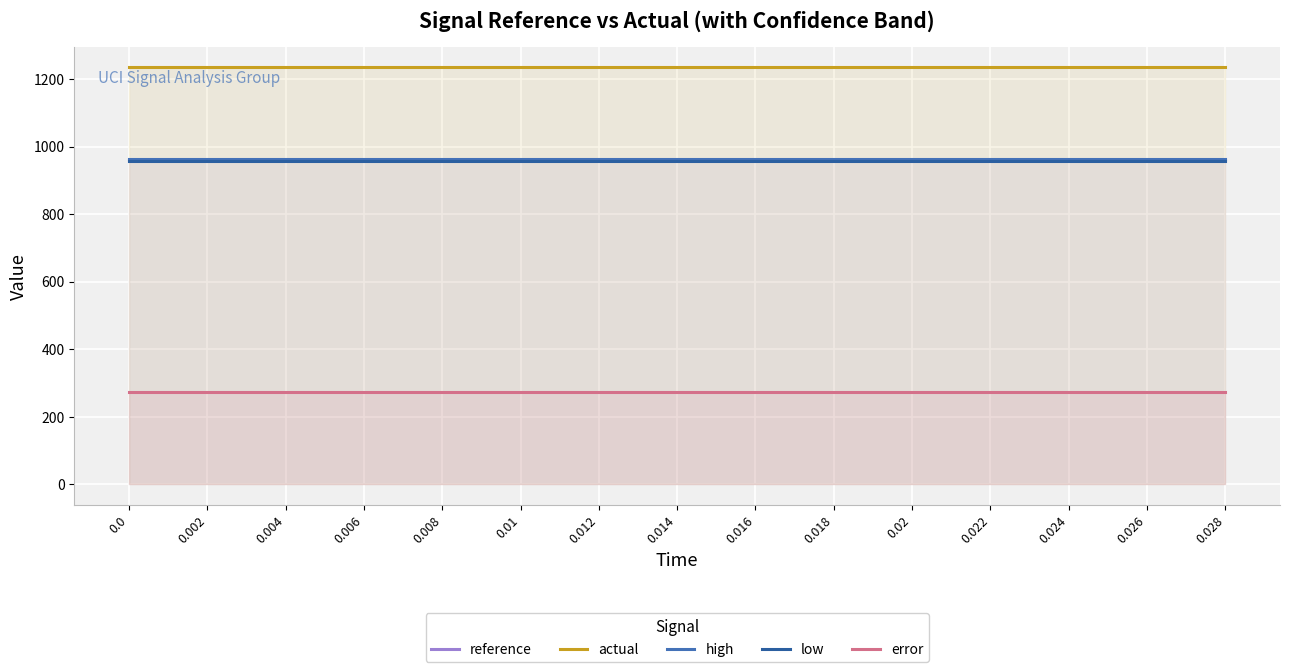

True or false: error has more than 1 points higher than both neighbors.

False